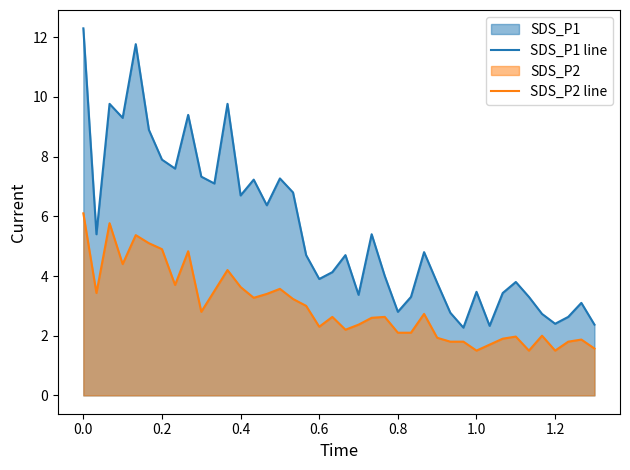

The value of SDS_P1 line at 0.0 is 8.4. True or false?

False